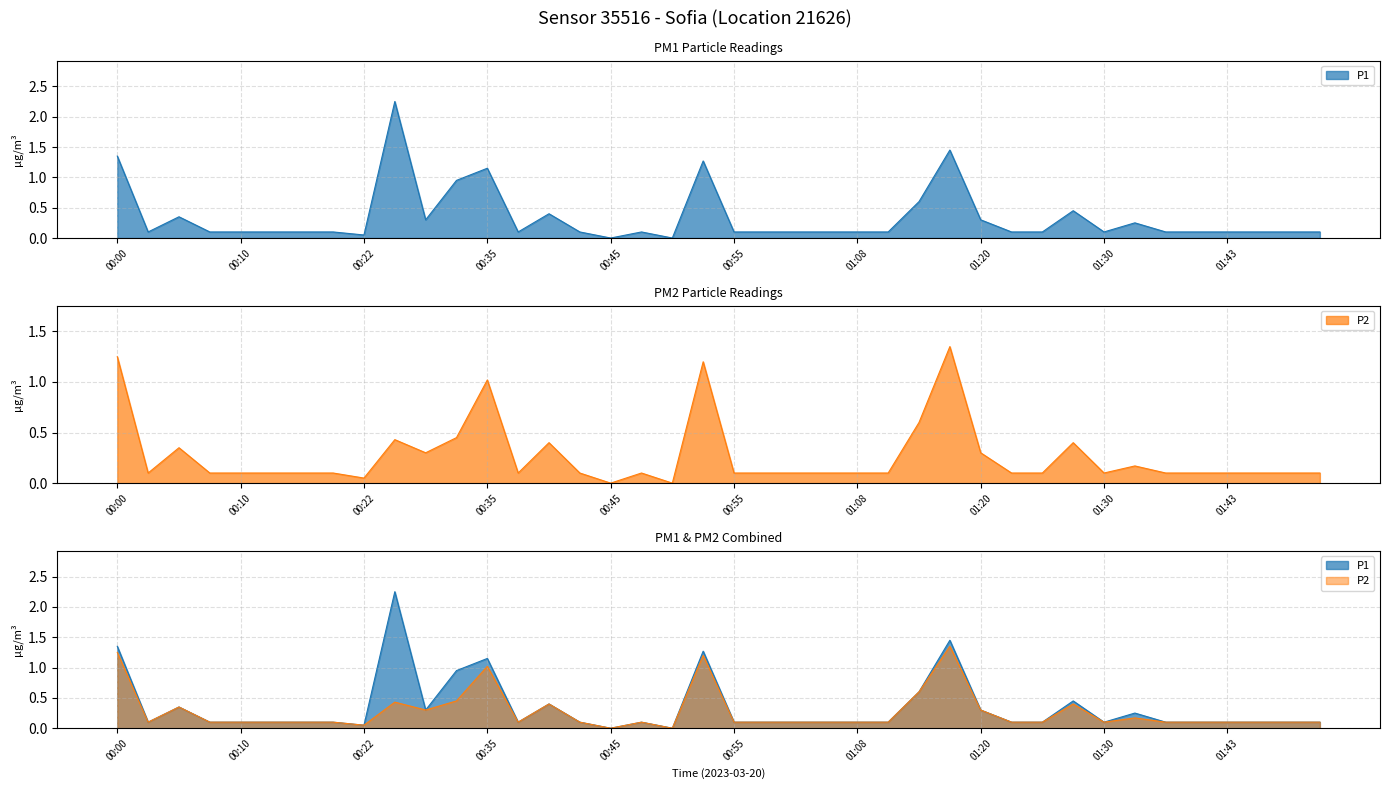

Rank the series by their maximum value, from highest to lowest.

P1, P2